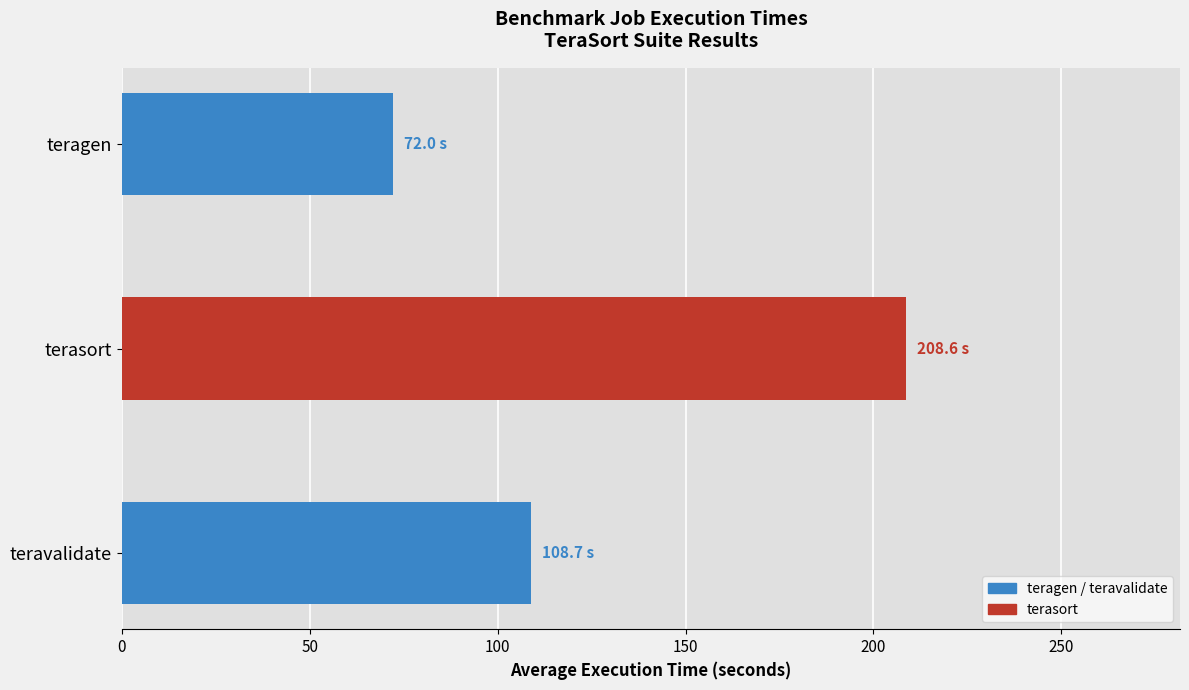

True or false: the data shows 72.0 at teragen.

True